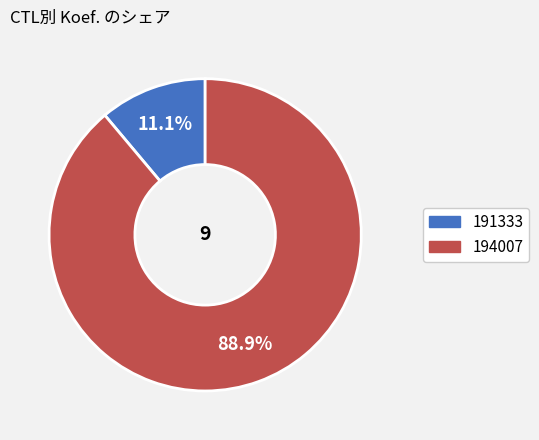

Which has a higher value, 191333 or 194007?

194007